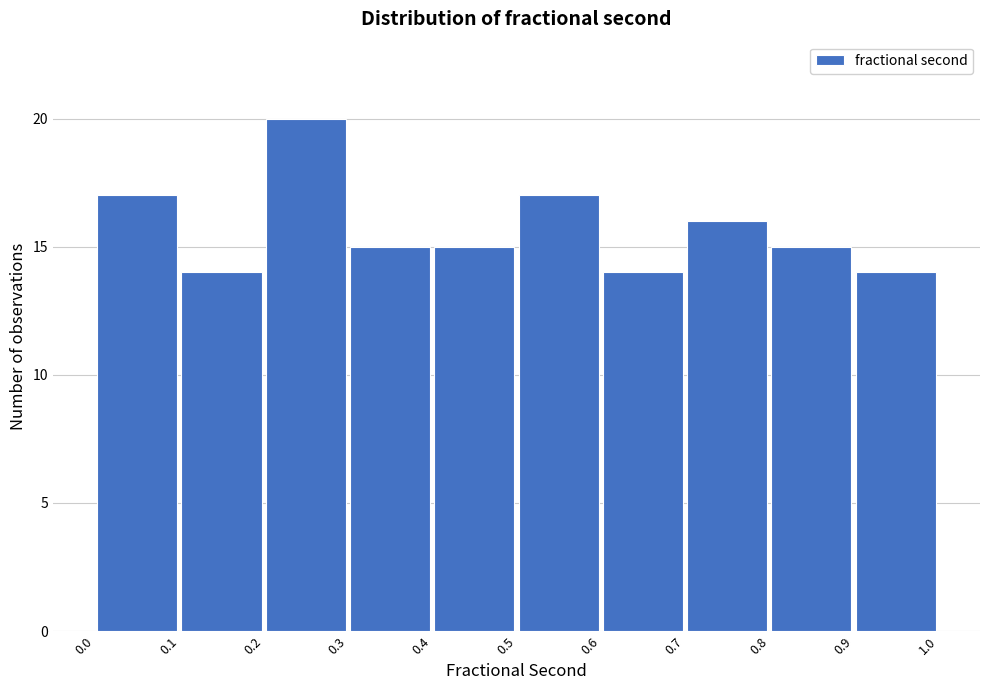

Reading left to right, transcribe this chart: for each bar, give the range it covers on the x-axis and its height. The values are not printed on the chart, so give them approximately, as read against the axis.

0.0 to 0.1: 17
0.1 to 0.2: 14
0.2 to 0.3: 20
0.3 to 0.4: 15
0.4 to 0.5: 15
0.5 to 0.6: 17
0.6 to 0.7: 14
0.7 to 0.8: 16
0.8 to 0.9: 15
0.9 to 1.0: 14